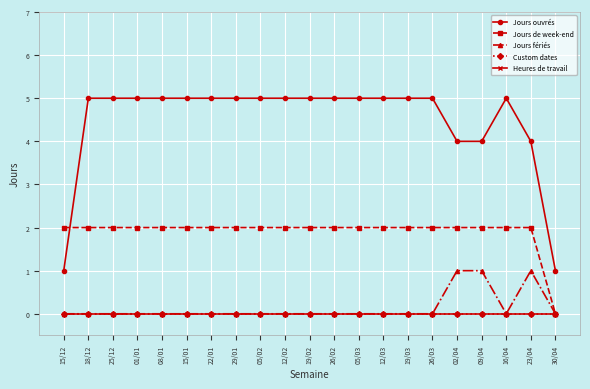

True or false: Jours ouvrés has more than 2 interior local peaks.

False